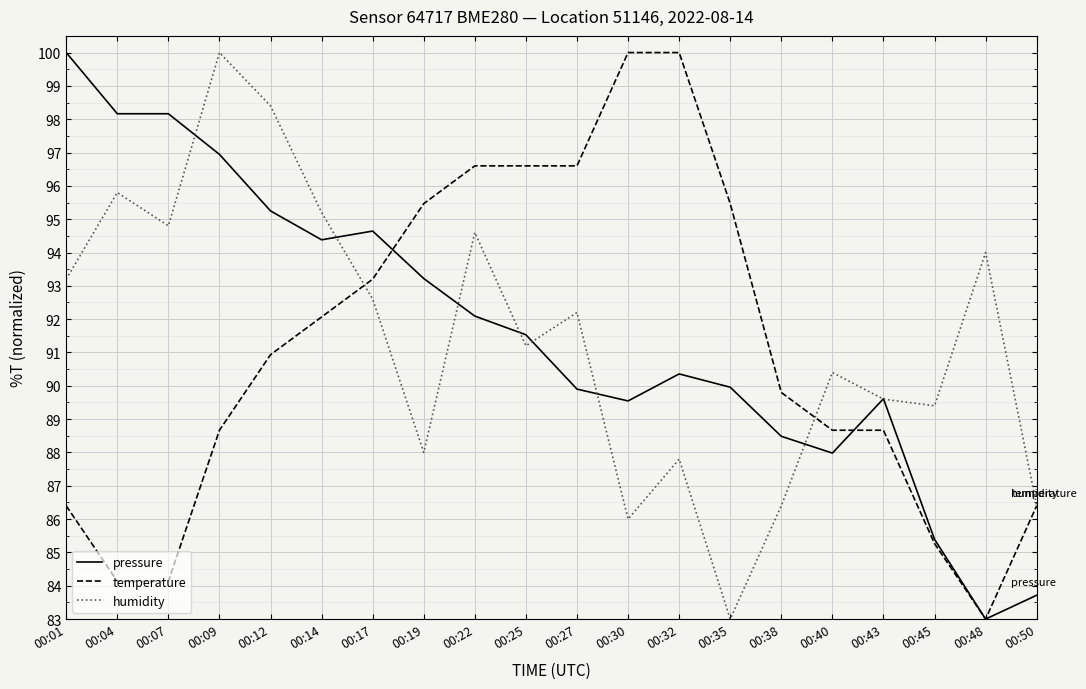

Between 00:19 and 00:25, which series saw the biggest shift?

humidity